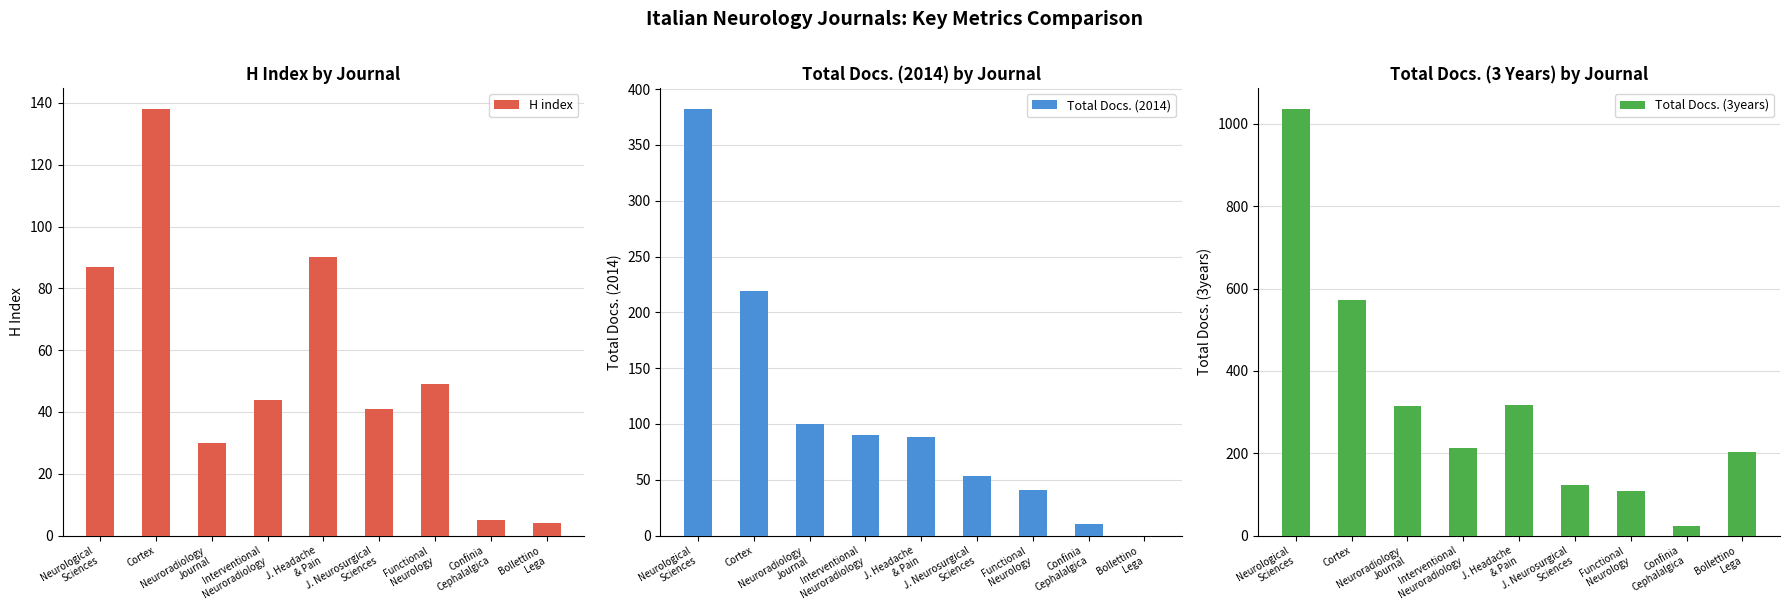

Which has a higher value, Functional
Neurology or Cortex?

Cortex